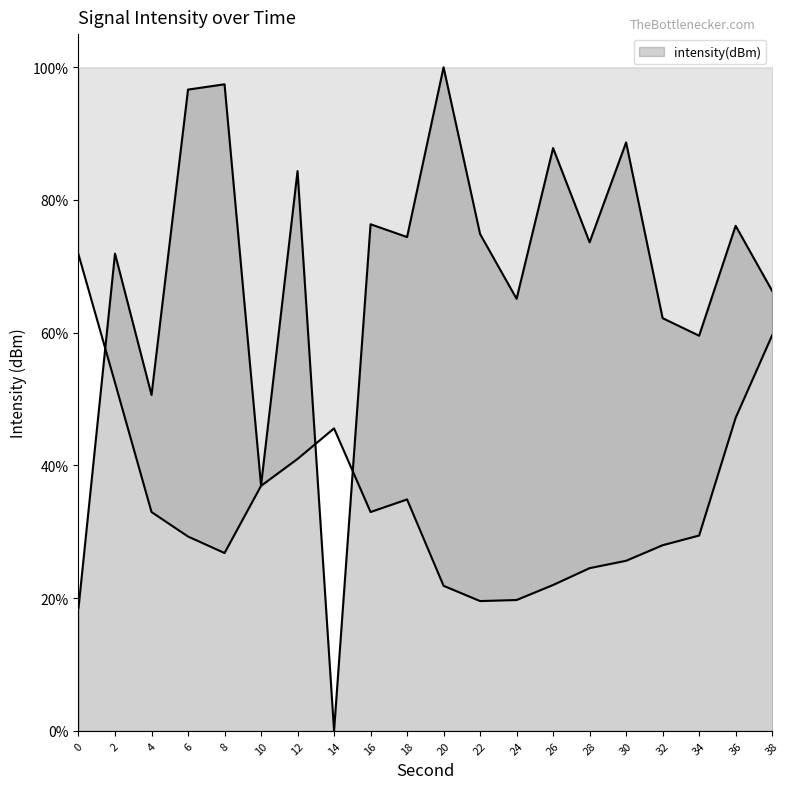

Count the number of categories in the chart.

20